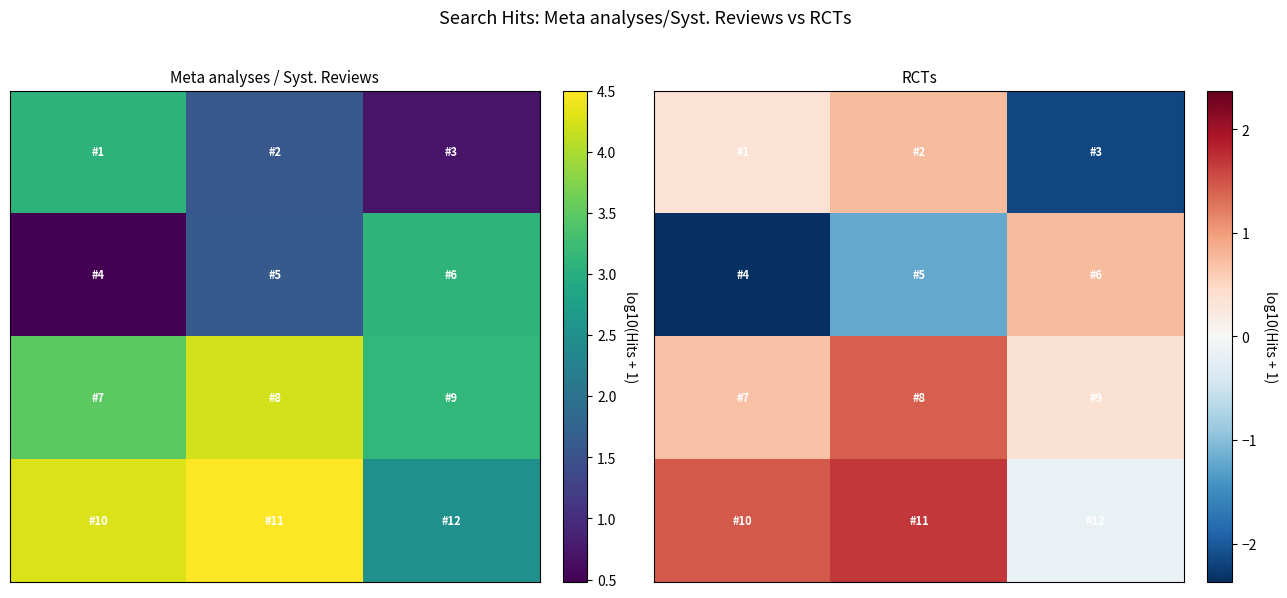

At how many categories does at least one series exceed 0?

3